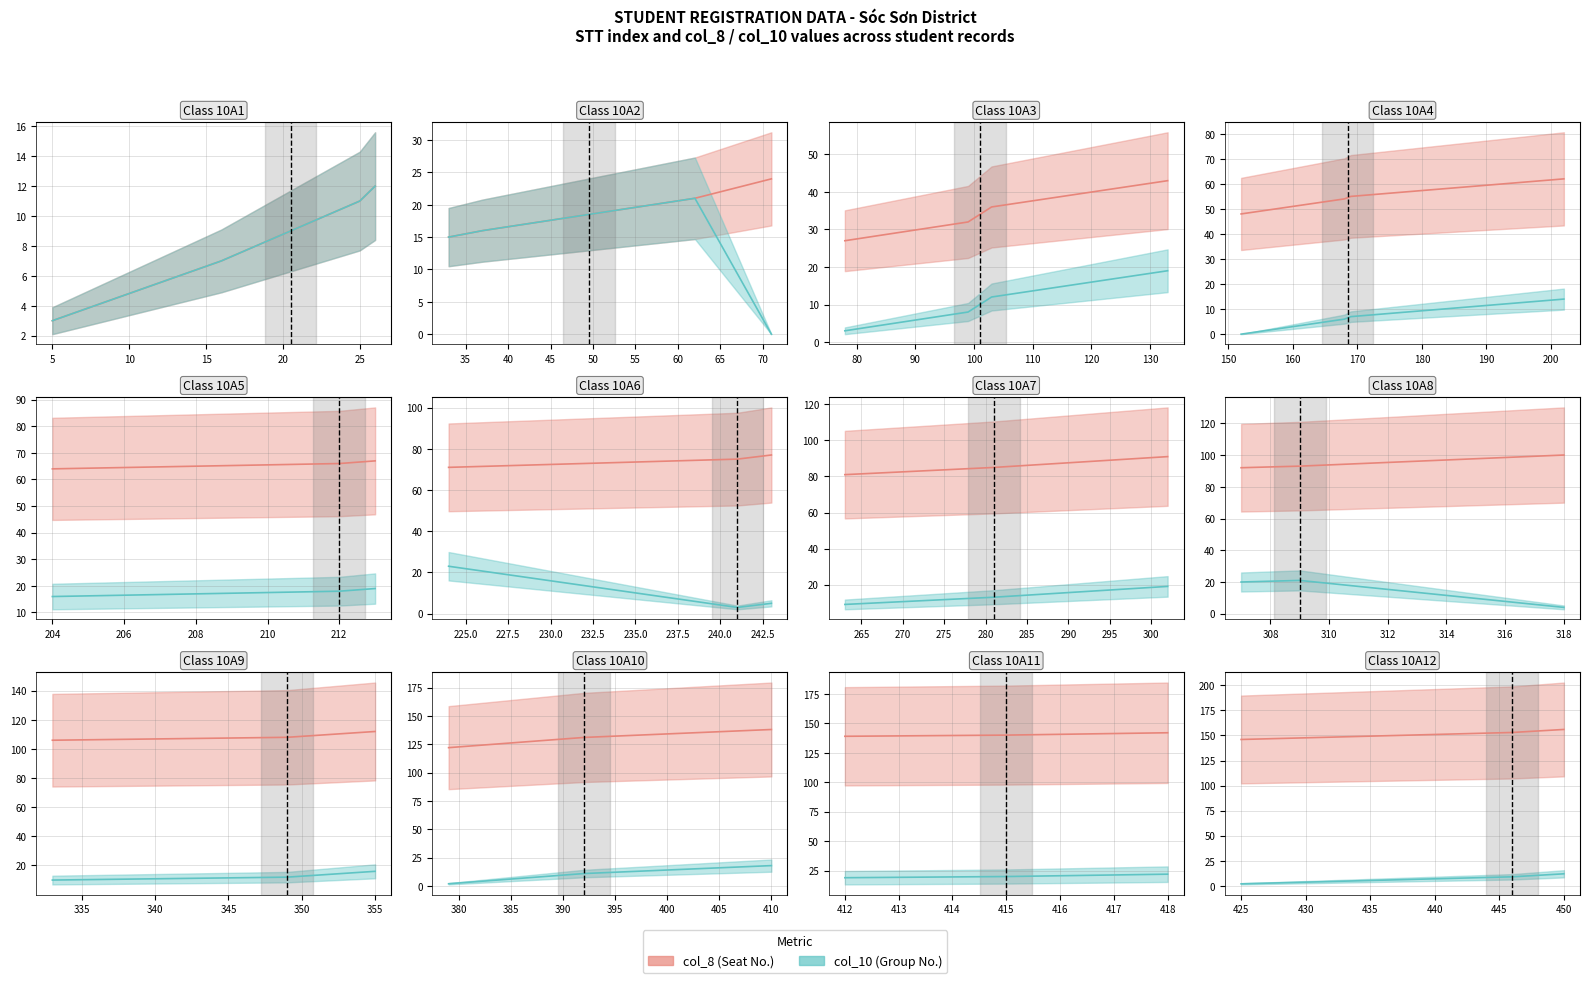

The value of col_10 at 425 is 1. True or false?

False